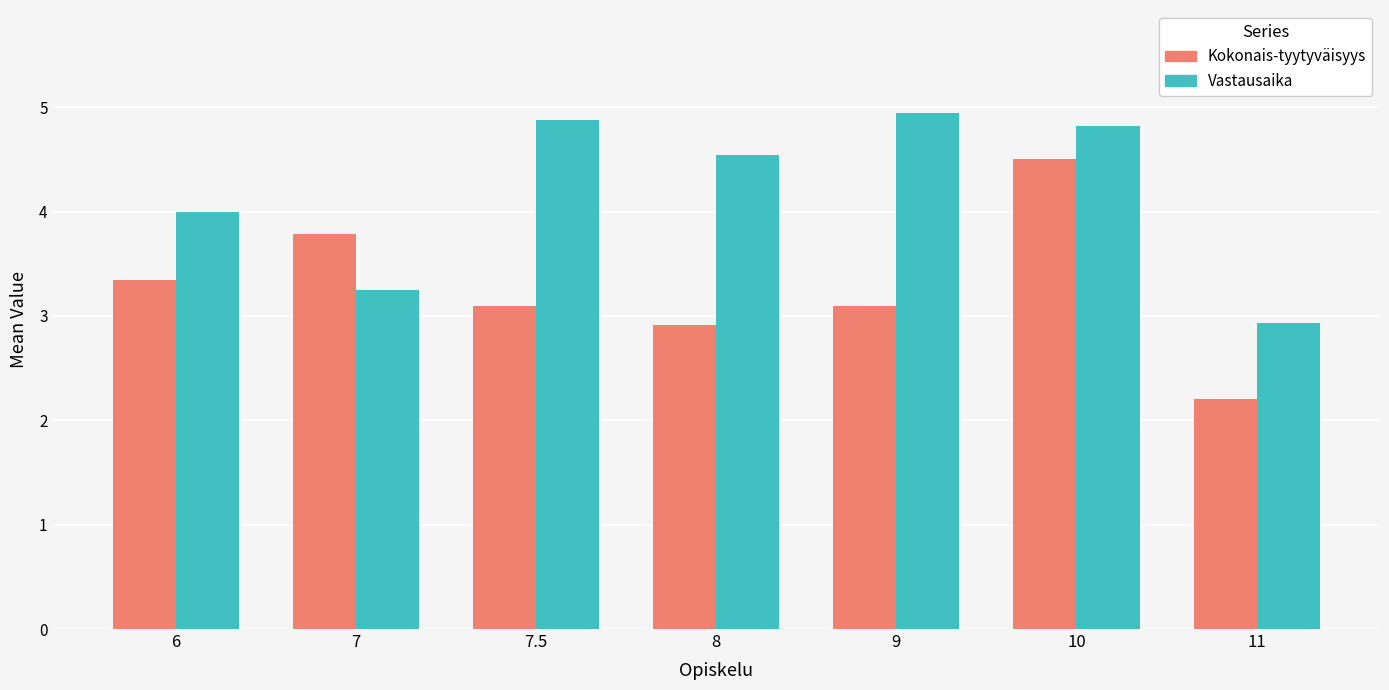

Which series has the largest total across all categories?

Vastausaika